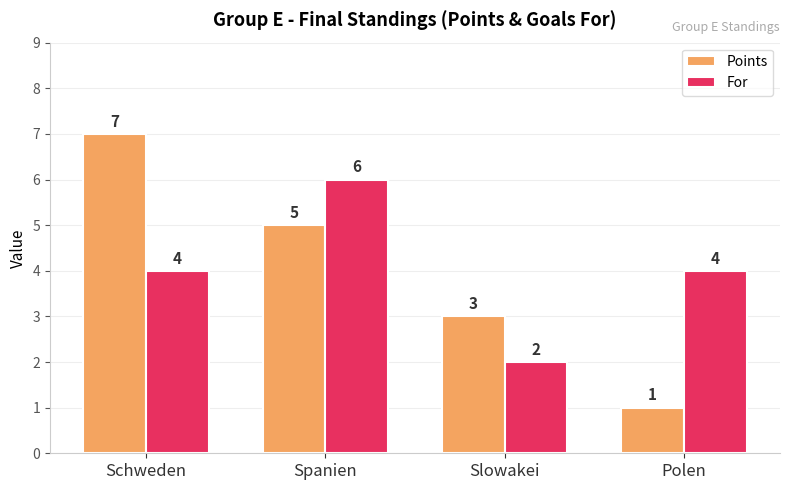

Which series changed the most between Spanien and Slowakei?

For